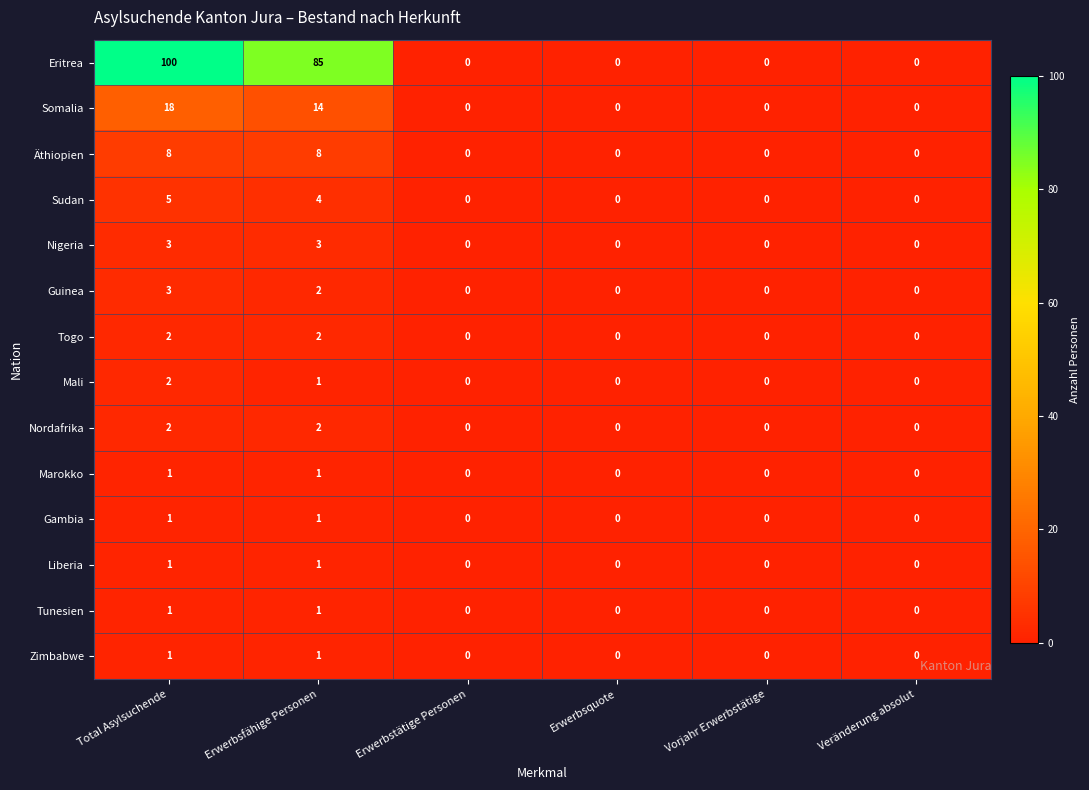

True or false: Gambia has a value of 1 at Erwerbsfähige Personen.

True